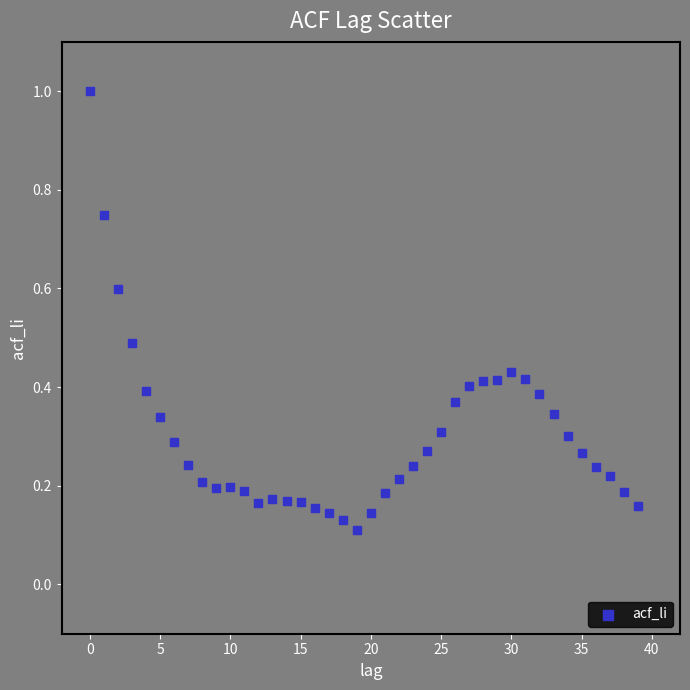

What is the range of Y values (max minus min)?

0.9